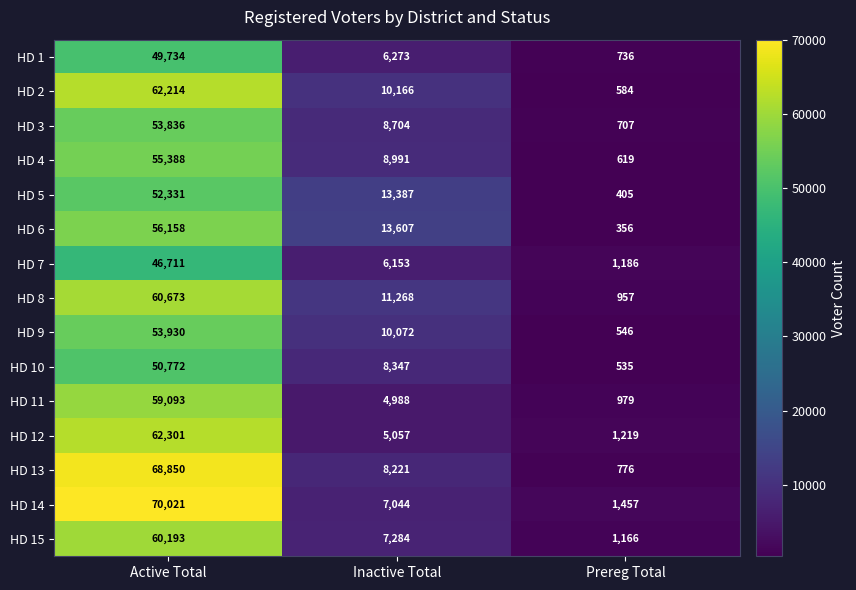

What is the maximum value shown in the chart?

70021